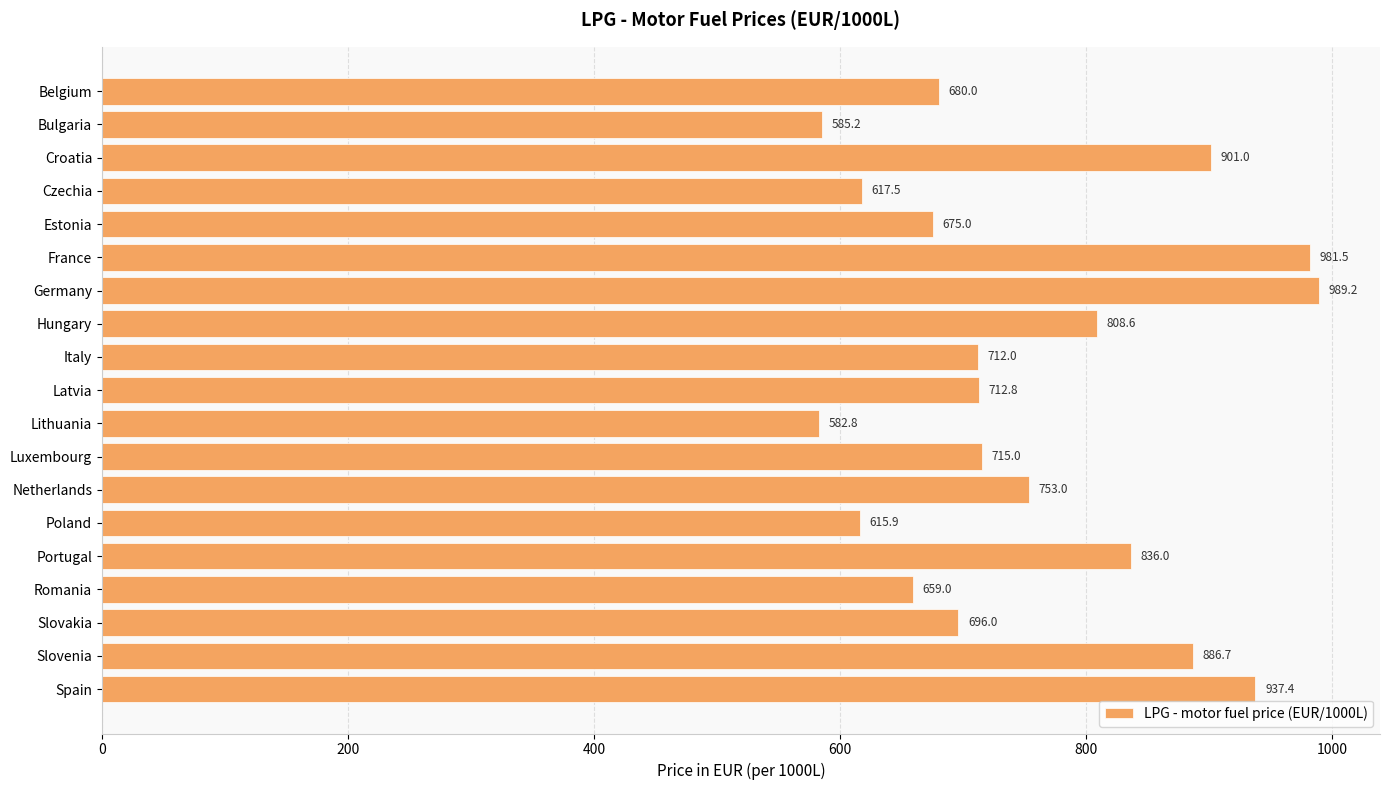

Approximately how many times larger is the value at Estonia compared to Luxembourg?

0.9